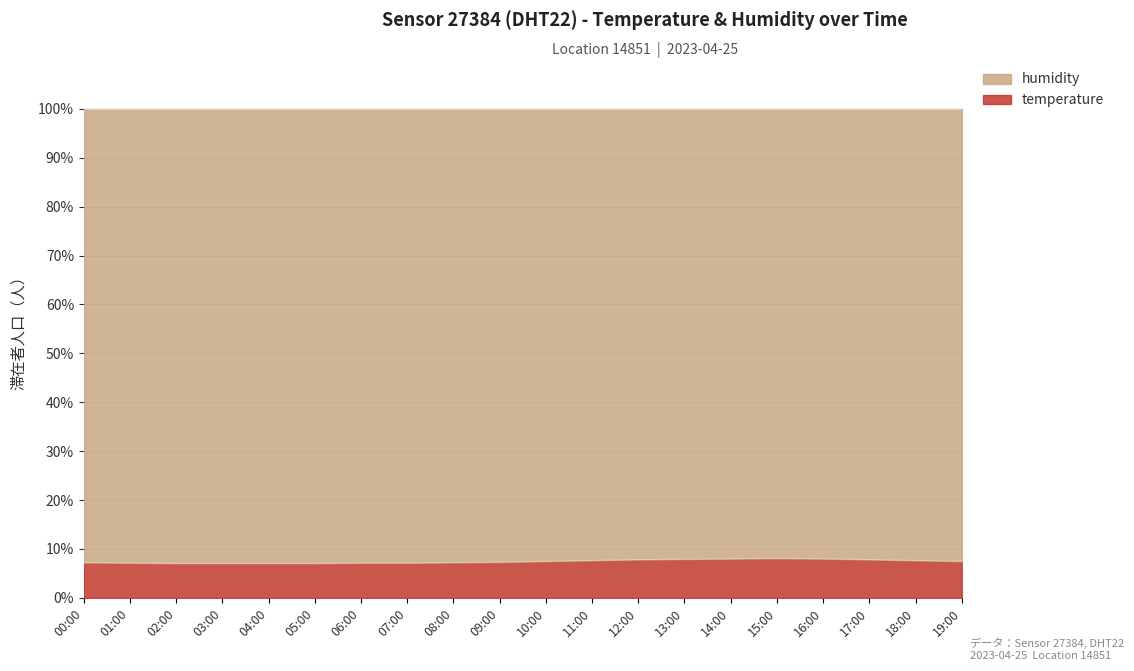

What position from the left is 00:00?

1